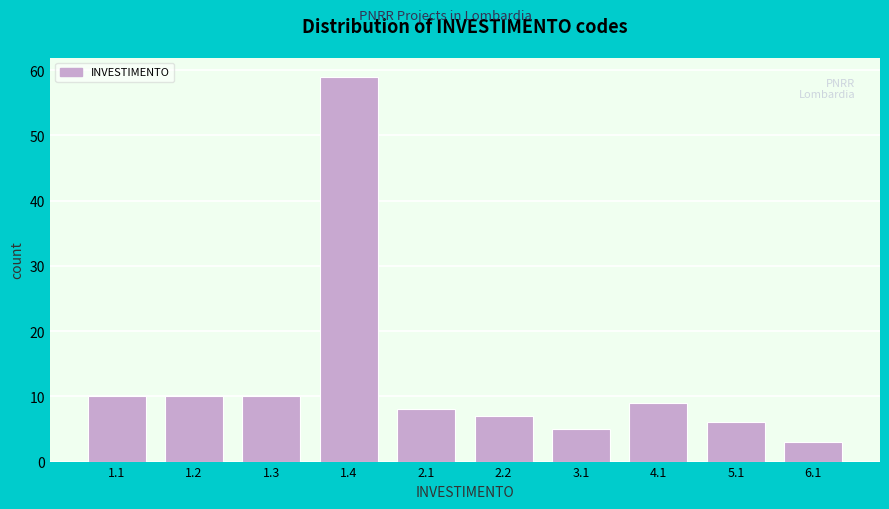

Reading left to right, extract all data points from this chart.

1.1=10	1.2=10	1.3=10	1.4=59	2.1=8	2.2=7	3.1=5	4.1=9	5.1=6	6.1=3